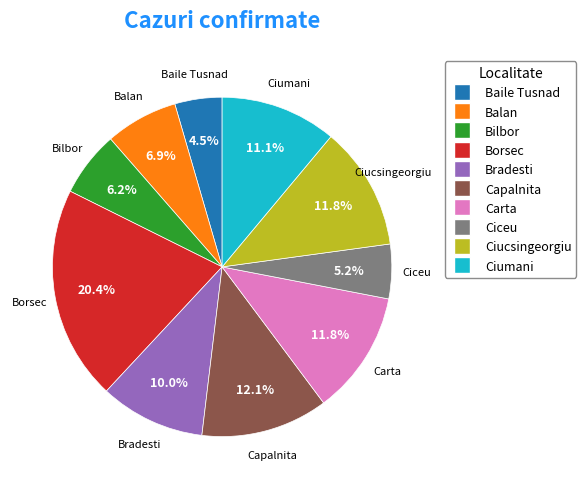

Approximately how many times larger is the value at Carta compared to Bilbor?

1.9